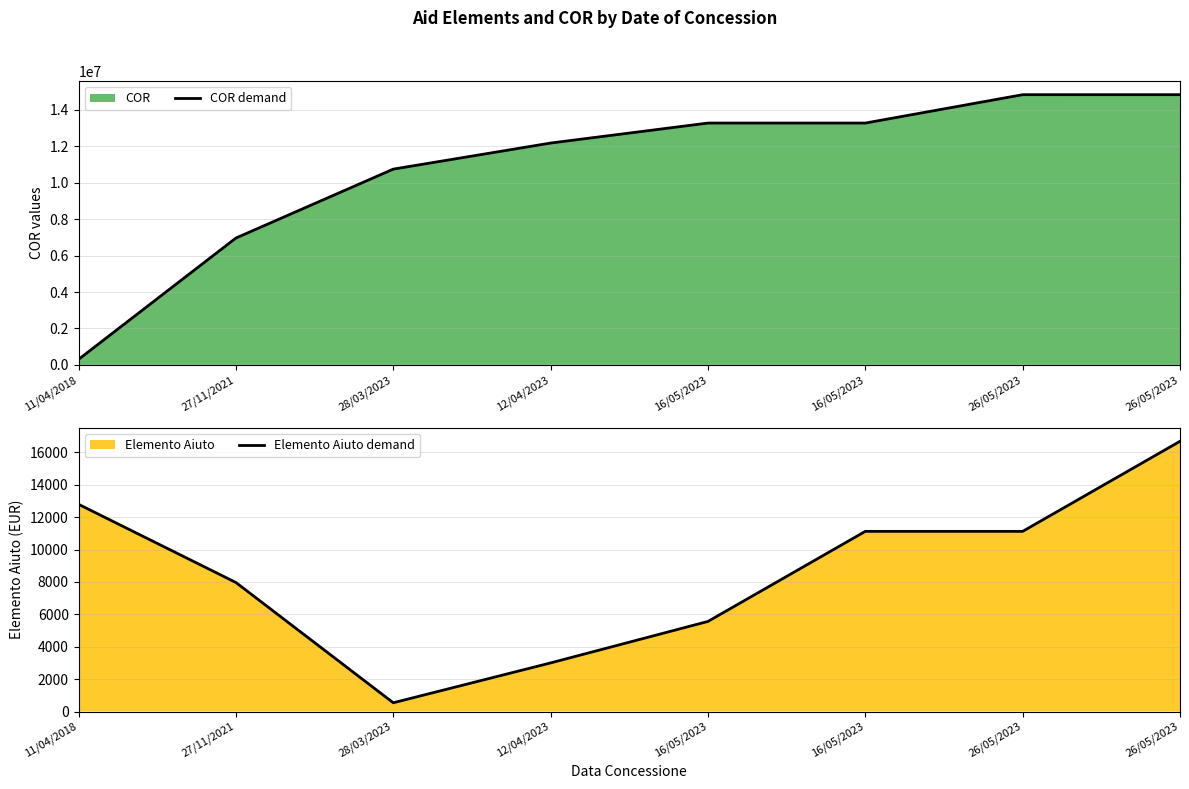

True or false: COR demand has a value of 6965472.0 at 27/11/2021.

True